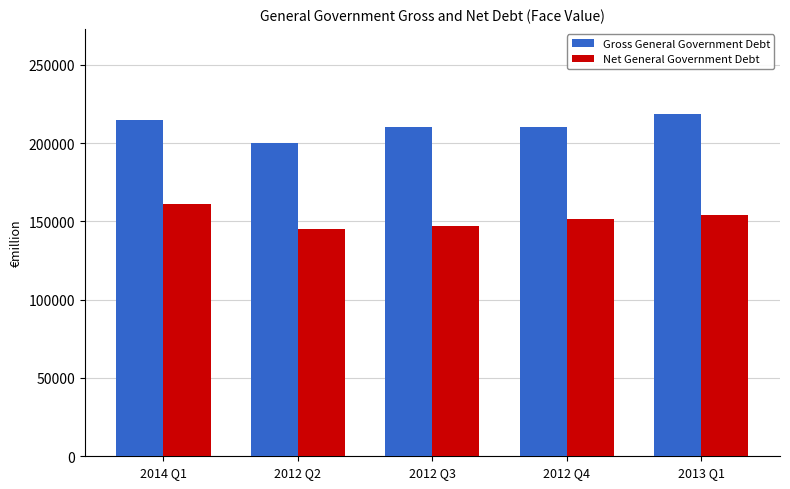

Rank the series at 2014 Q1 from lowest to highest value.

Net General Government Debt, Gross General Government Debt